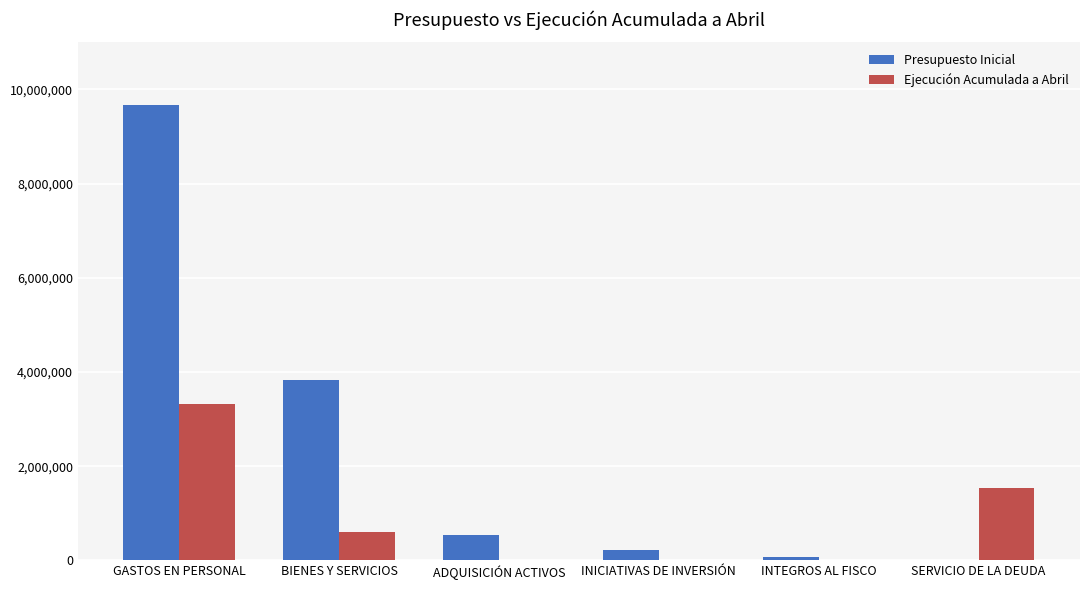

Which series has the widest spread of values?

Presupuesto Inicial